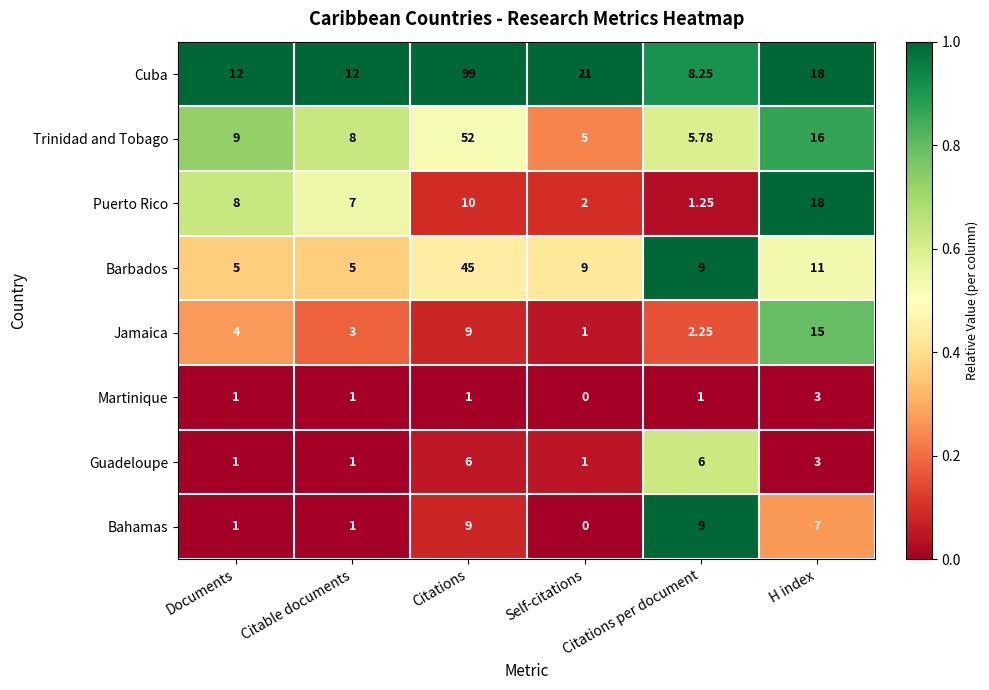

At which label is Puerto Rico closest to 9?

Documents